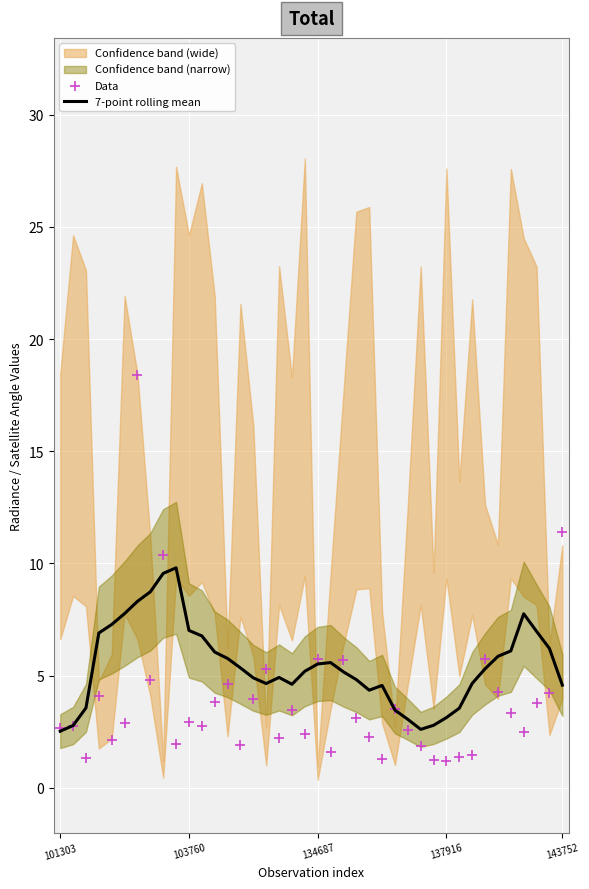

Which series reaches the minimum Y coordinate?

Data